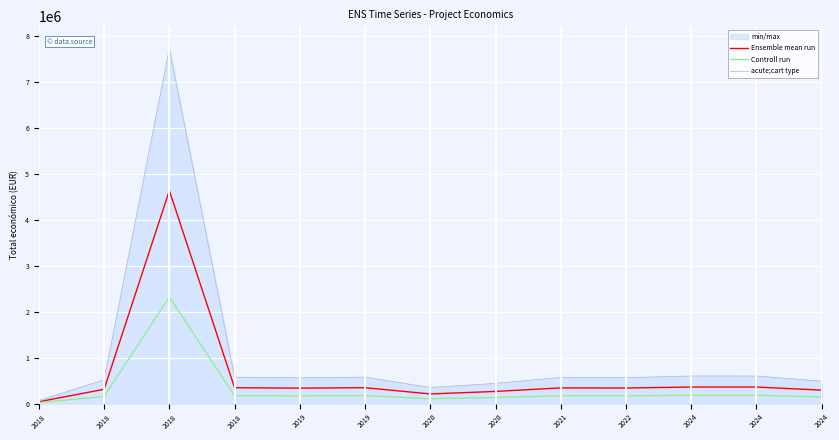

True or false: acute;cart type and Ensemble mean run intersect in this chart.

False